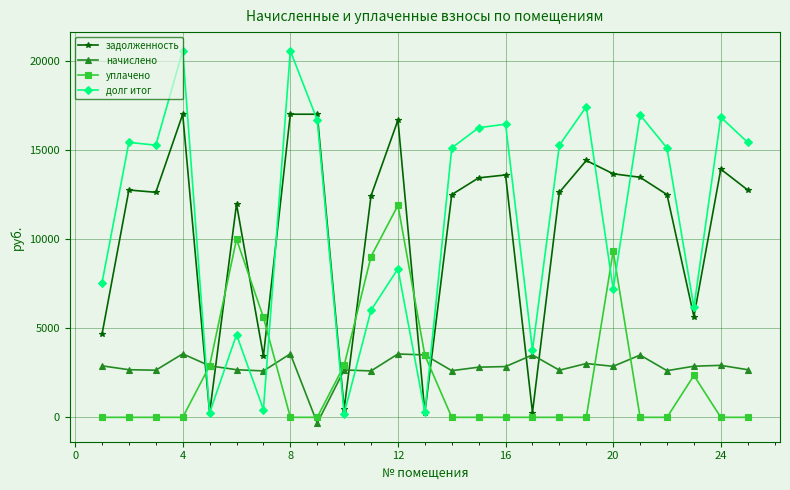

At how many categories does at least one series exceed 14679?

15